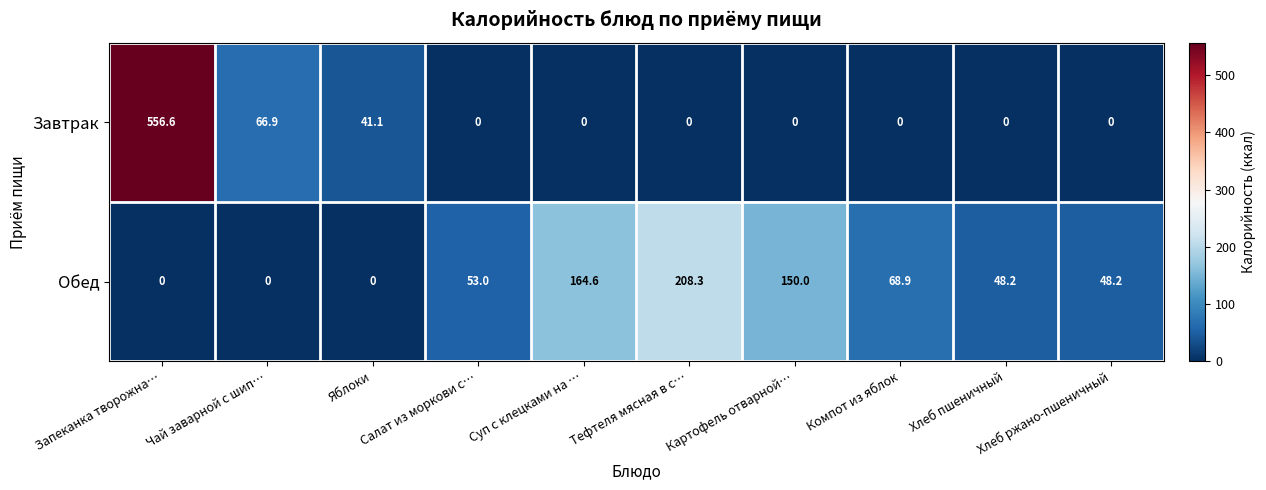

At how many categories does at least one series exceed 402?

1